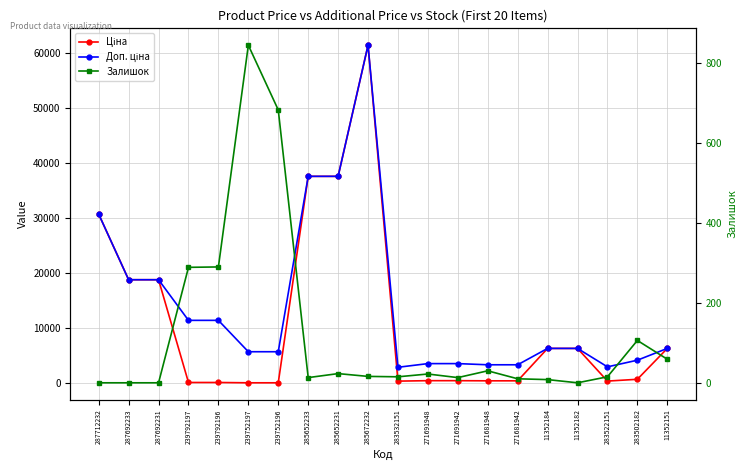

How many data points does each series have?

20